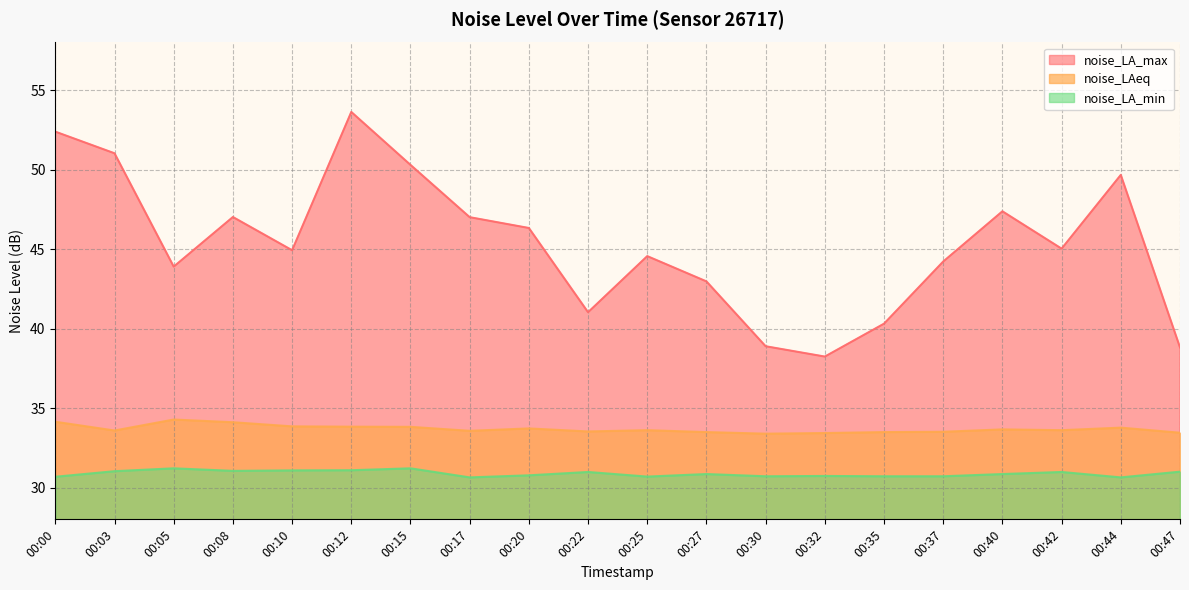

Between 00:22 and 00:37, which series saw the biggest shift?

noise_LA_max